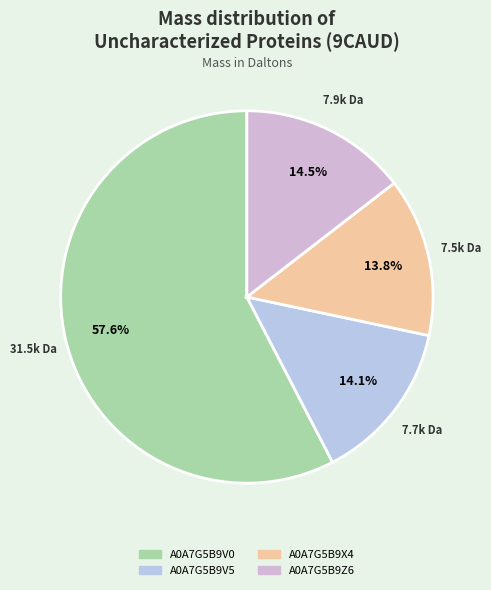

Rank the categories by value from highest to lowest.

A0A7G5B9V0, A0A7G5B9Z6, A0A7G5B9V5, A0A7G5B9X4